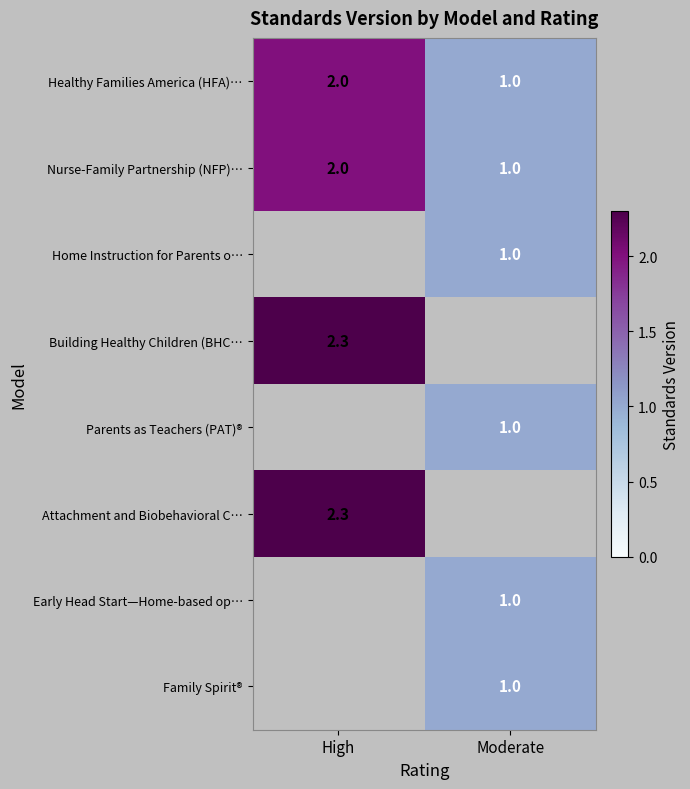

The value of Healthy Families America (HFA)… at Moderate is 0.6. True or false?

False